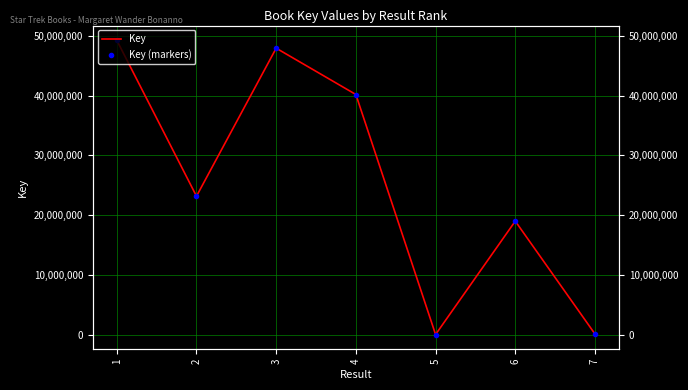

Reading left to right, extract all data points from this chart.

Key: 49261538	23156786	47936410	40180577	2641	18983165	92040
Key (markers): 49261538	23156786	47936410	40180577	2641	18983165	92040